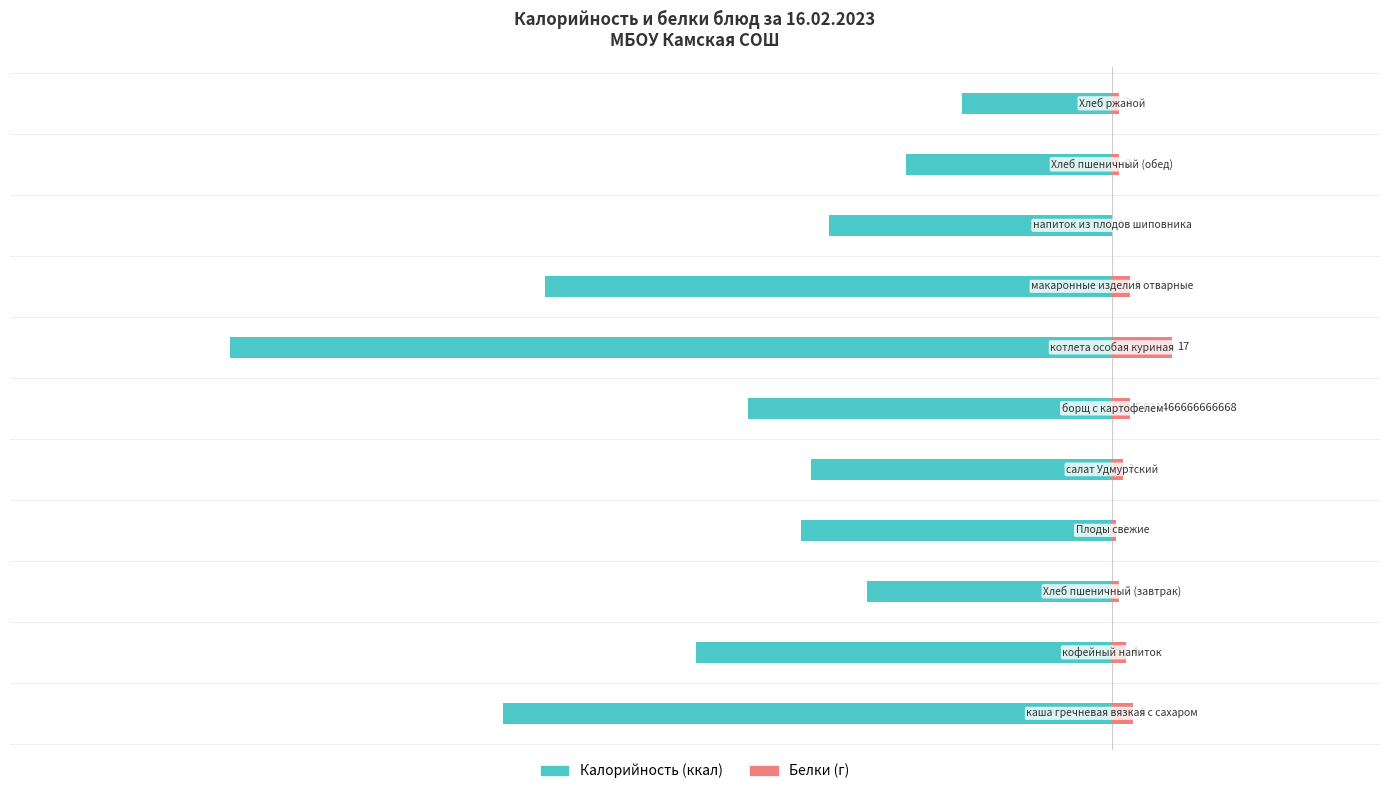

Is it true that Белки equals 2.0 at 10?

True